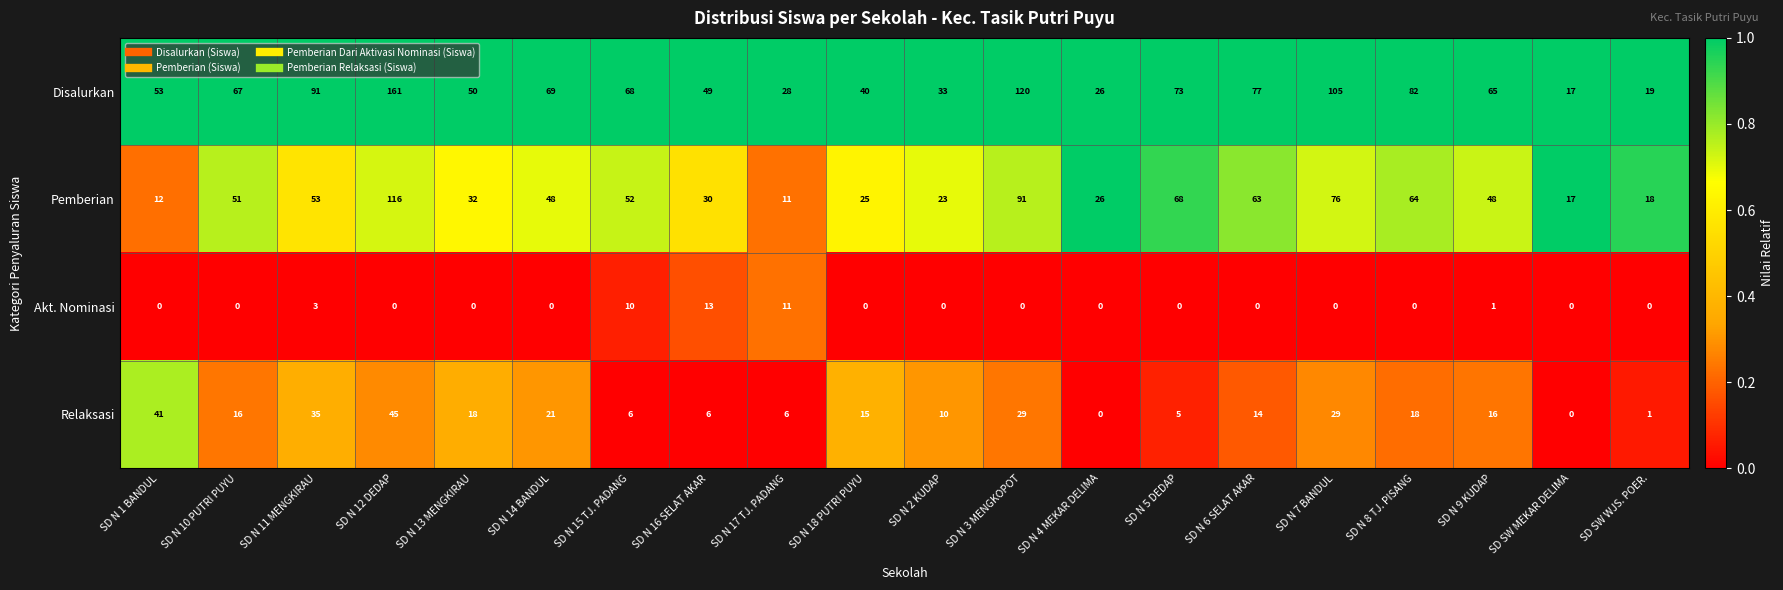

How many positive values does the Relaksasi series have?

18